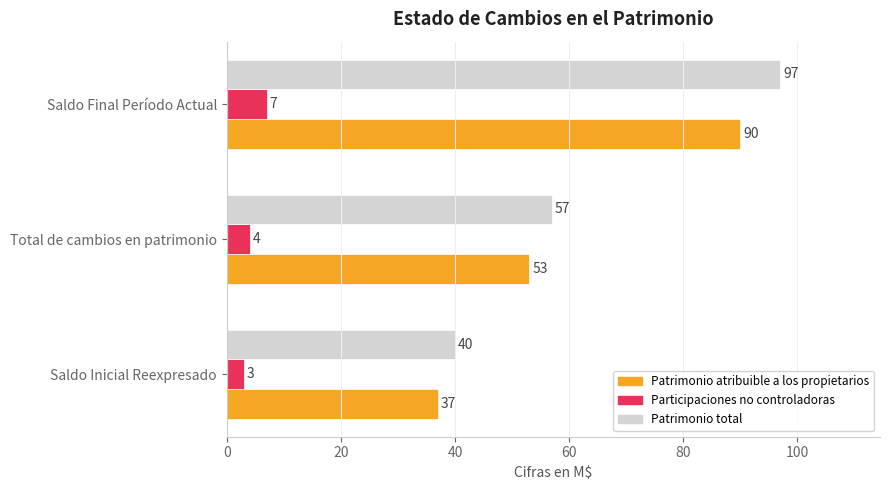

What is the sum of all Participaciones no controladoras values?

14